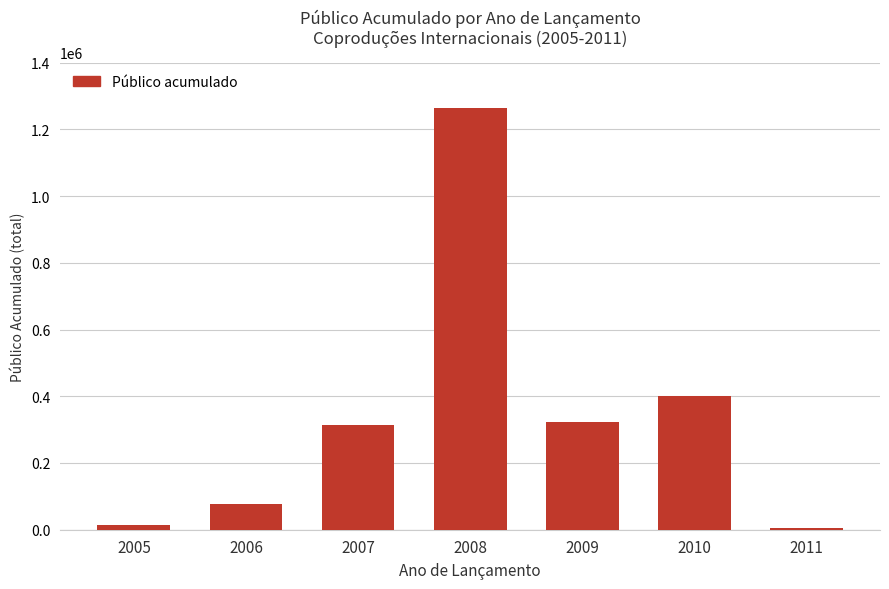

What is the greatest value displayed?

1263393